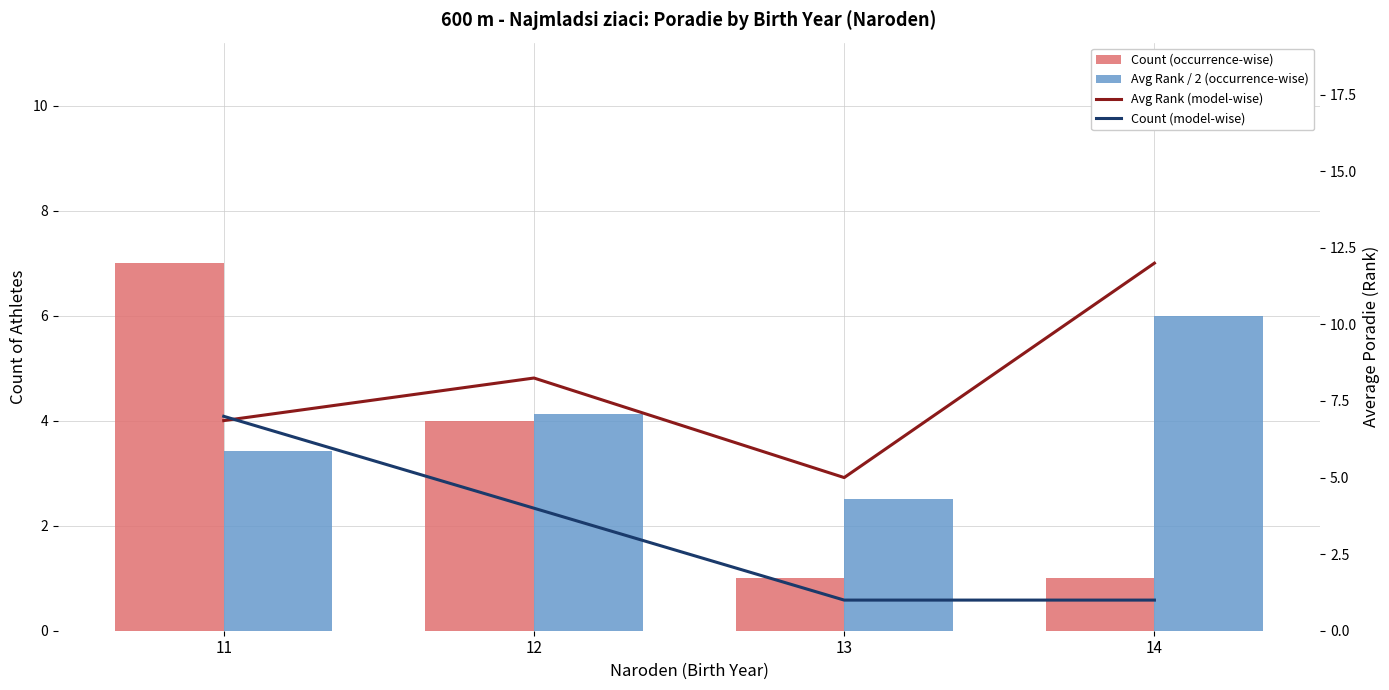

What is the difference between the Avg Rank (model-wise) values at 12 and 11?

1.4